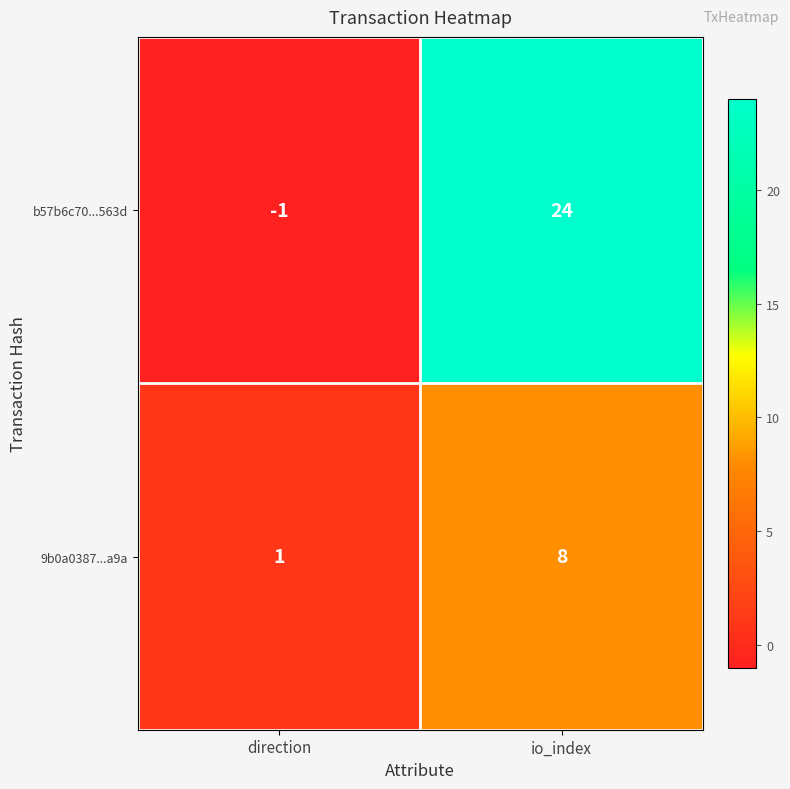

Reading left to right, transcribe all the data shown in this chart.

b57b6c70...563d: -1	24
9b0a0387...a9a: 1	8